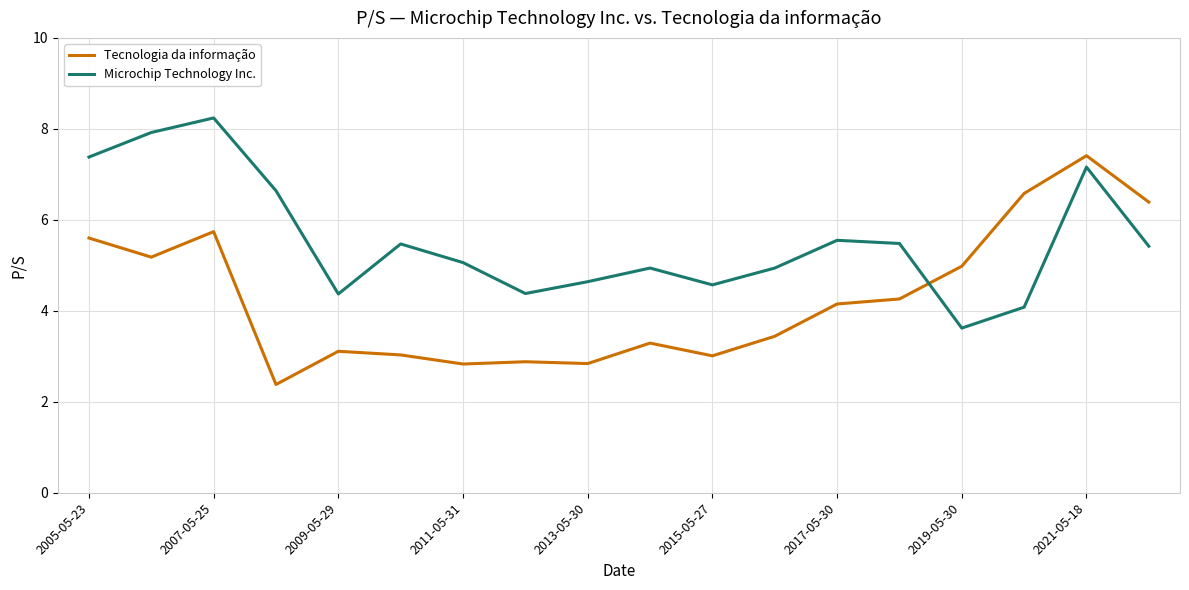

How many intersections are there between Microchip Technology Inc. and Tecnologia da informação?

1